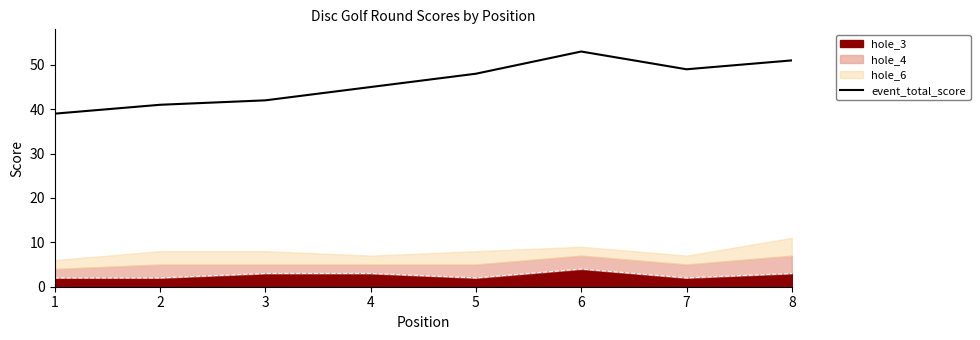

What is the change in value from 3 to 5?

+6